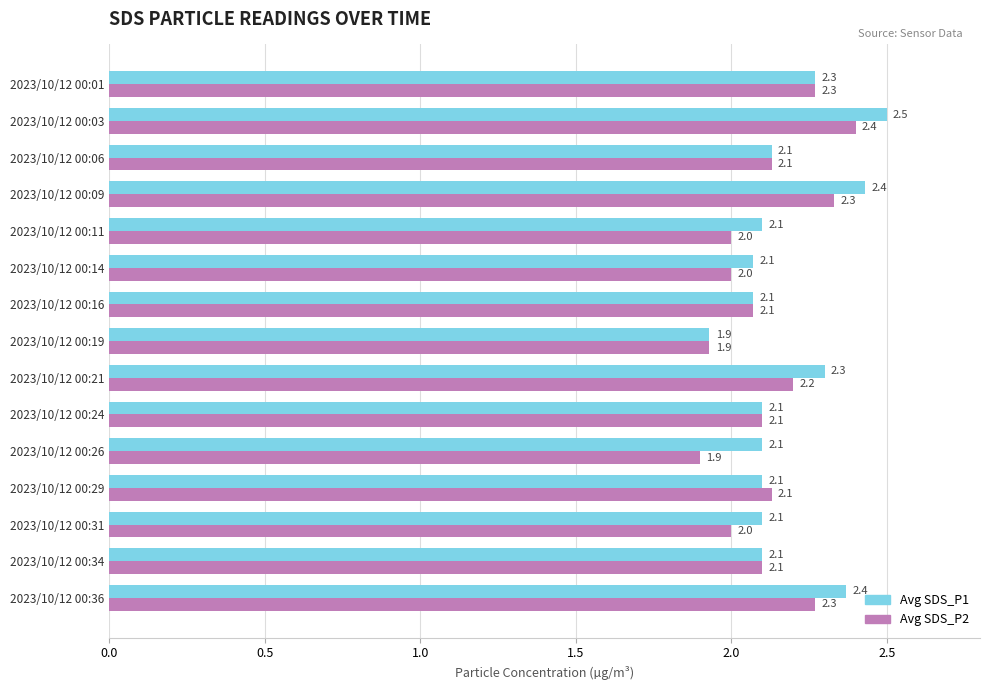

Is it true that Avg SDS_P2 equals 0.4 at 2023/10/12 00:14?

False